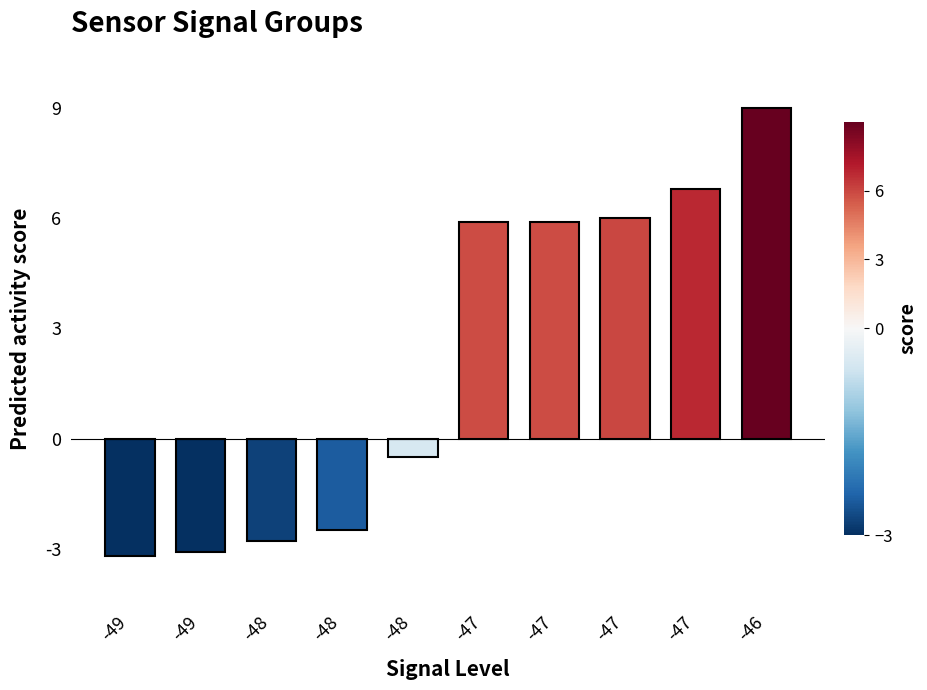

How many bars are there in total?

10